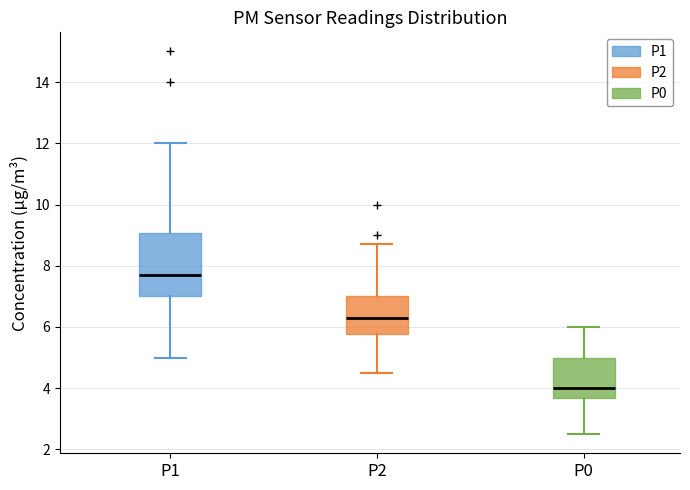

Reading left to right, transcribe this box plot: for each box, give where its median line is, the range the box spans, and where its two whiskers end, as read against the y-axis. The values are not printed on the chart, so give them approximately, as read against the axis.

P1: median 7.8, box 7.0 to 9.0, whiskers 5.0 to 12.0
P2: median 6.4, box 5.8 to 7.0, whiskers 4.6 to 8.8
P0: median 4.0, box 3.6 to 5.0, whiskers 2.6 to 6.0